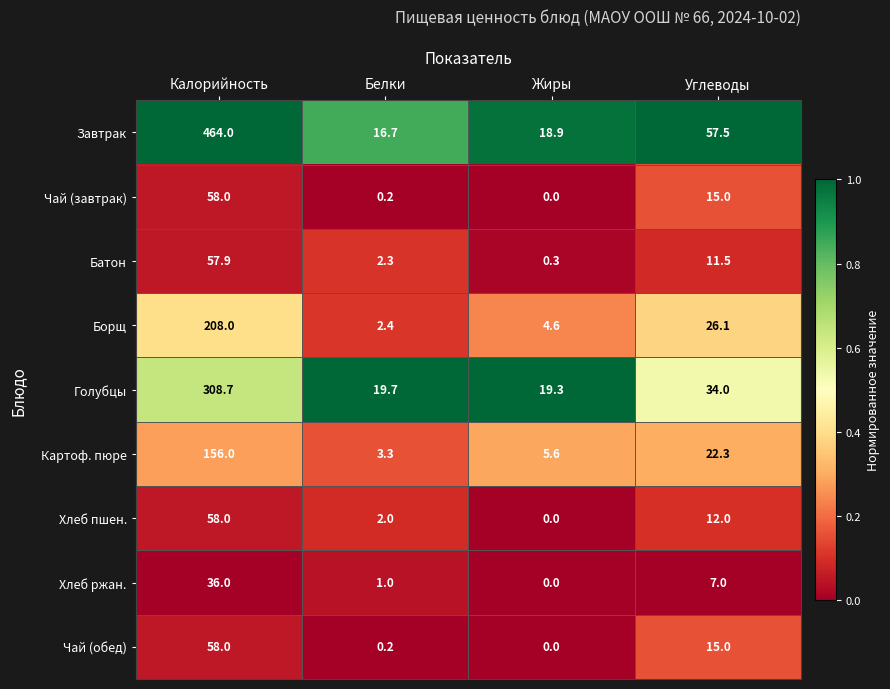

At which category is the sum across all series the highest?

Калорийность